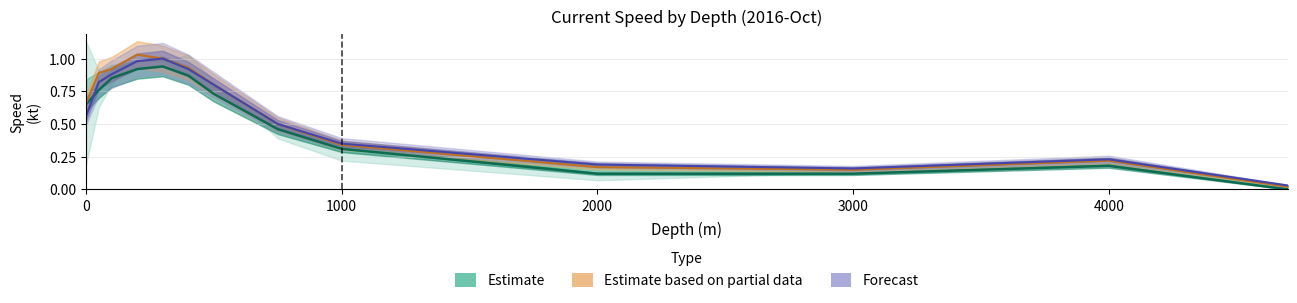

What is the difference between the maximum and minimum values in the speed_mean_oct23 series?

1.0